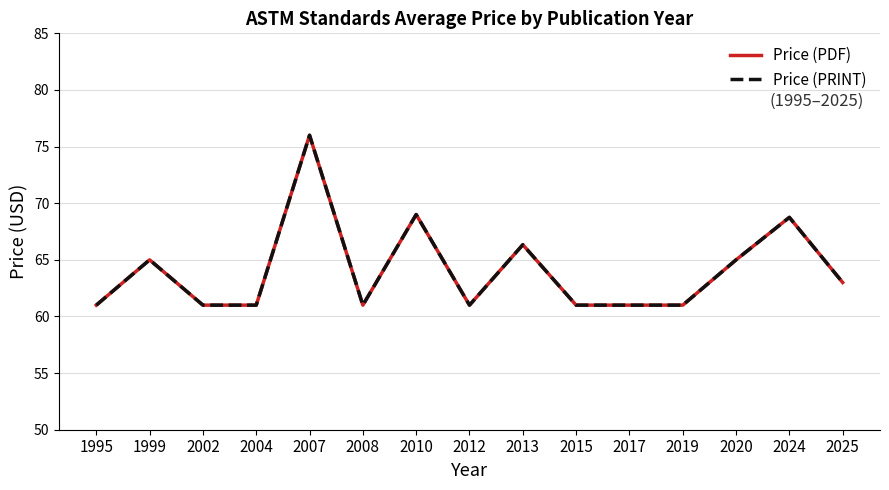

Does the chart have visible grid lines?

Yes